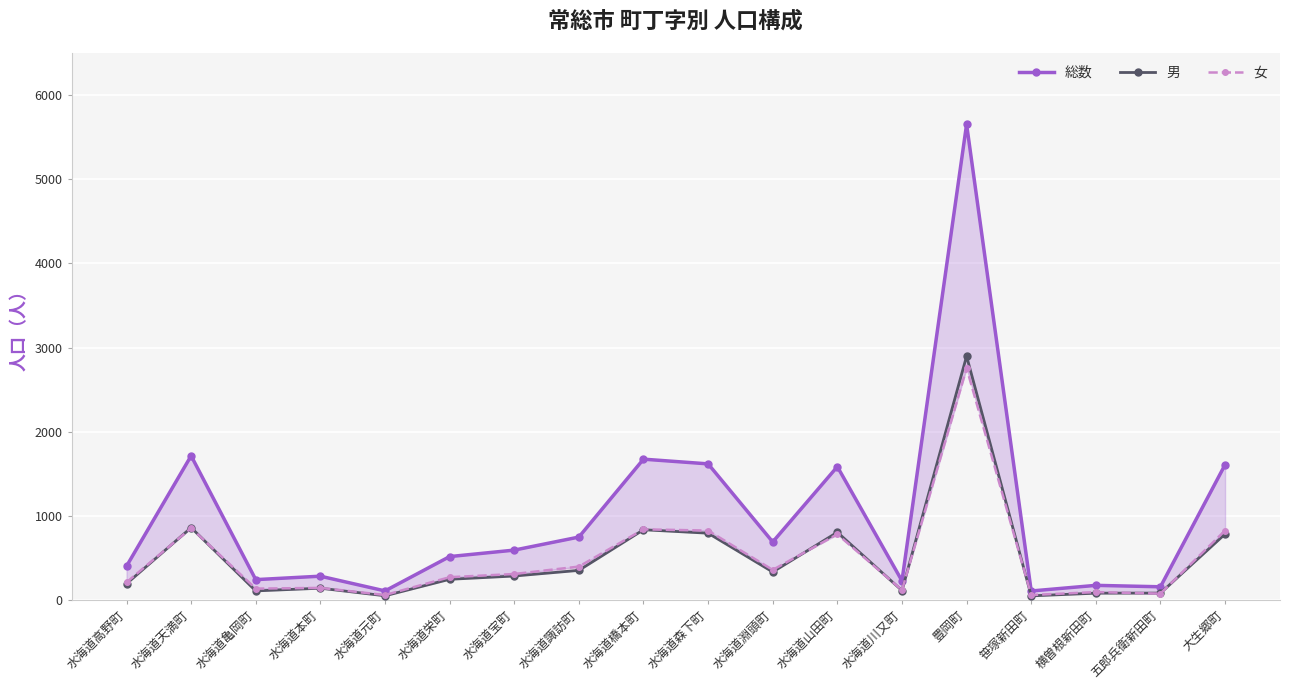

What are all the series names shown in the legend?

総数, 男, 女